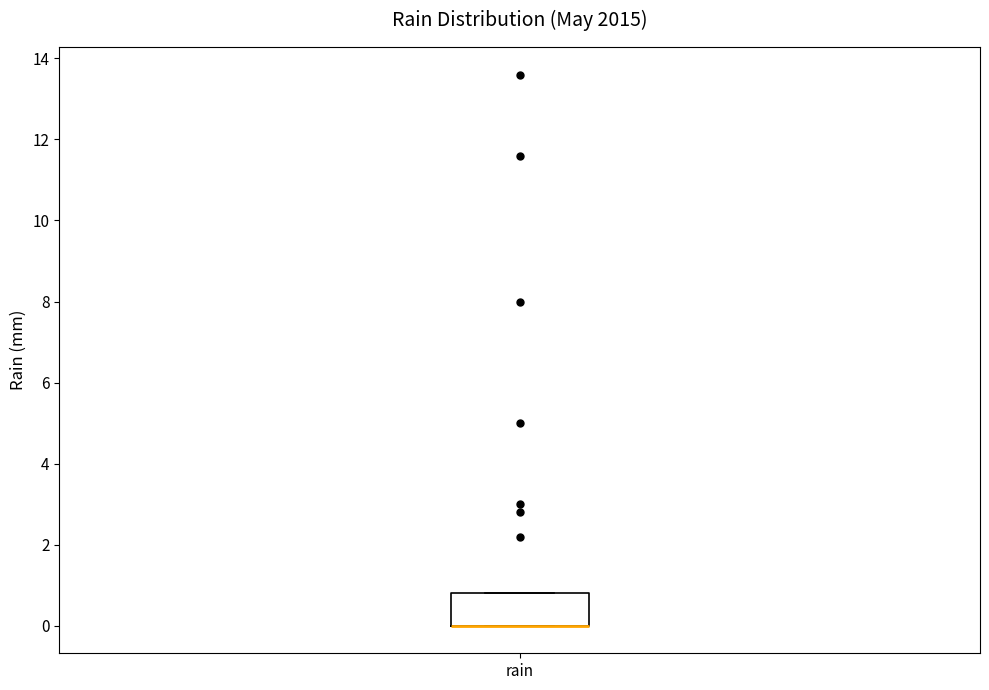

Transcribe this box plot: give where the median line is, the range the box spans, and where the two whiskers end, as read against the y-axis. The values are not printed on the chart, so give them approximately, as read against the axis.

median 0.0 (drawn on the box's lower edge), box 0.0 to 0.8, whiskers 0.0 to 0.8